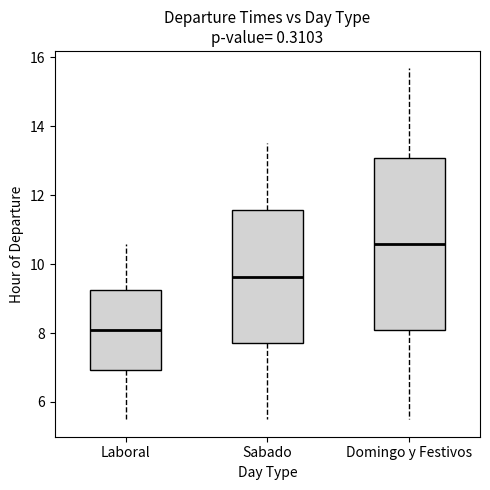

Which box is the tallest, from its lower edge to its upper edge?

Domingo y Festivos